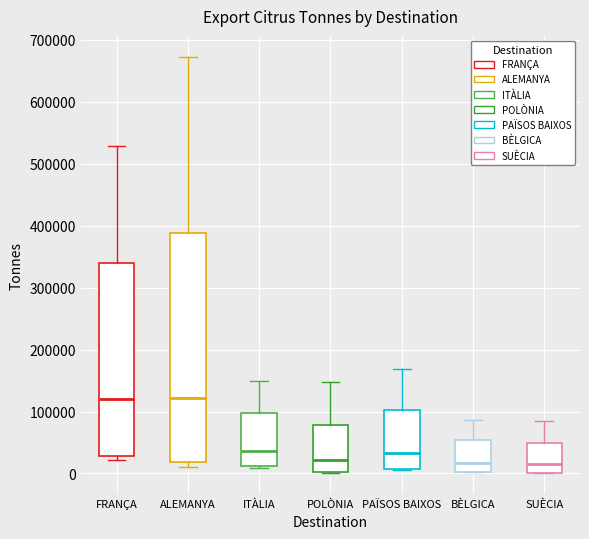

Reading left to right, read every box against the y-axis: the position of its median line, the range the box covers, and the ends of its whiskers. The values are not printed on the chart, so give them approximately, as read against the axis.

FRANÇA: median 120000, box 30000 to 340000, whiskers 20000 to 530000
ALEMANYA: median 120000, box 20000 to 390000, whiskers 10000 to 670000
ITÀLIA: median 40000, box 10000 to 100000, whiskers 10000 (just below the box's lower edge) to 150000
POLÒNIA: median 20000, box 0 to 80000, whiskers 0 to 150000
PAÏSOS BAIXOS: median 30000, box 10000 to 100000, whiskers 0 to 170000
BÈLGICA: median 20000, box 0 to 50000, whiskers 0 to 90000
SUÈCIA: median 10000, box 0 to 50000, whiskers 0 to 80000